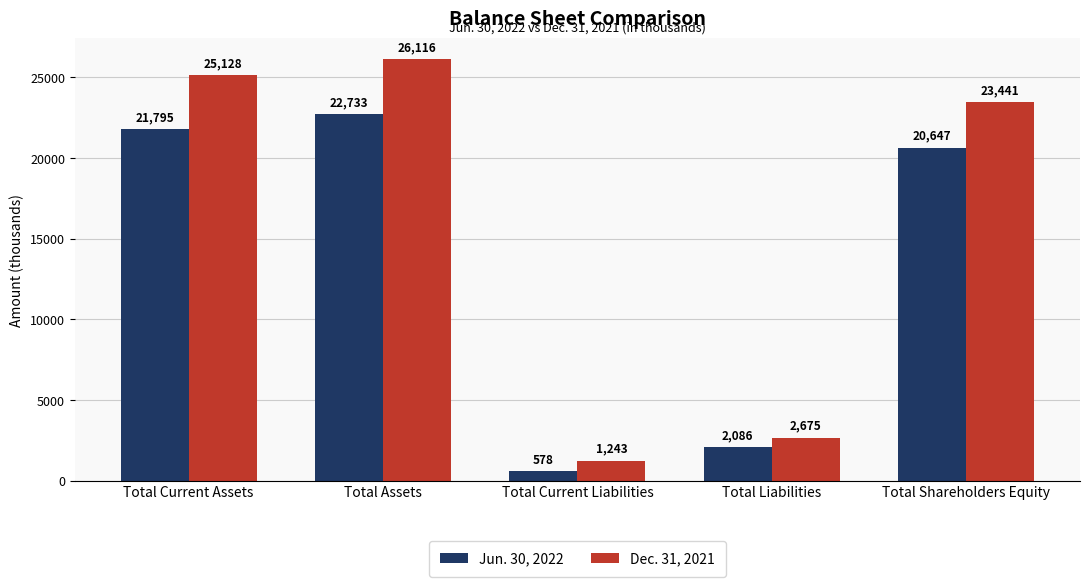

What position from the left is Total Current Liabilities?

3